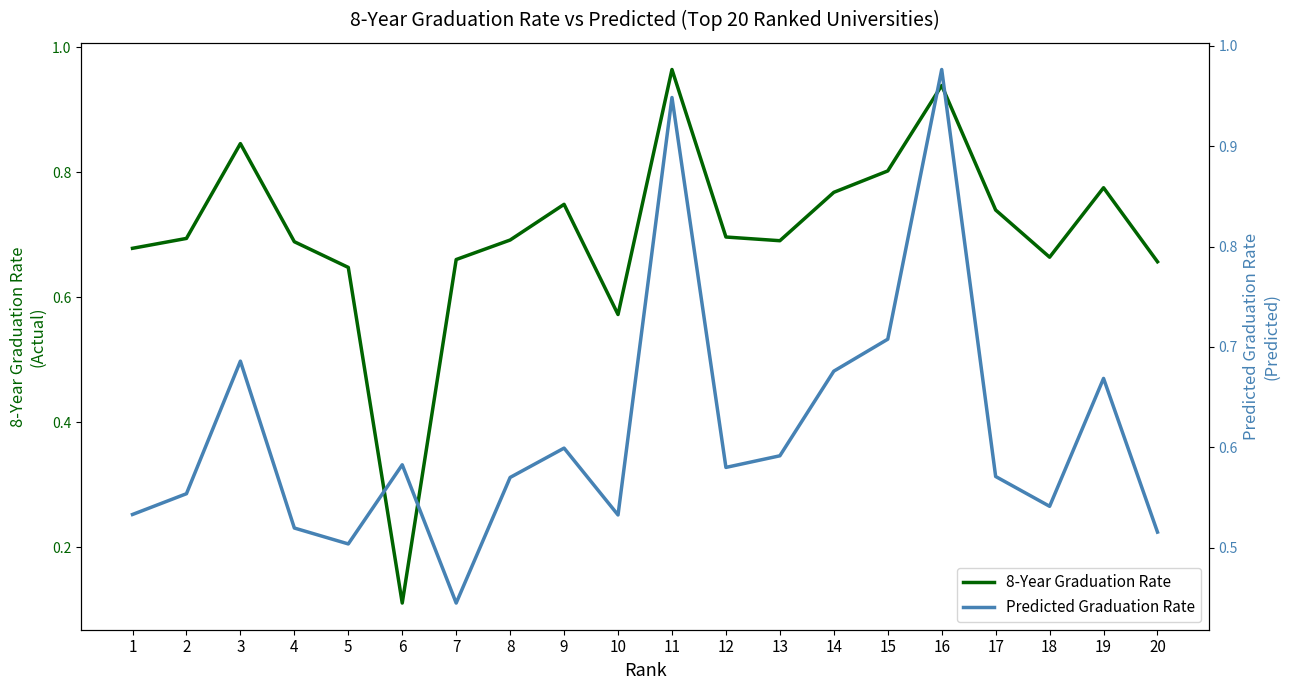

At 17, list the series in order from largest to smallest.

8-Year Graduation Rate, Predicted Graduation Rate